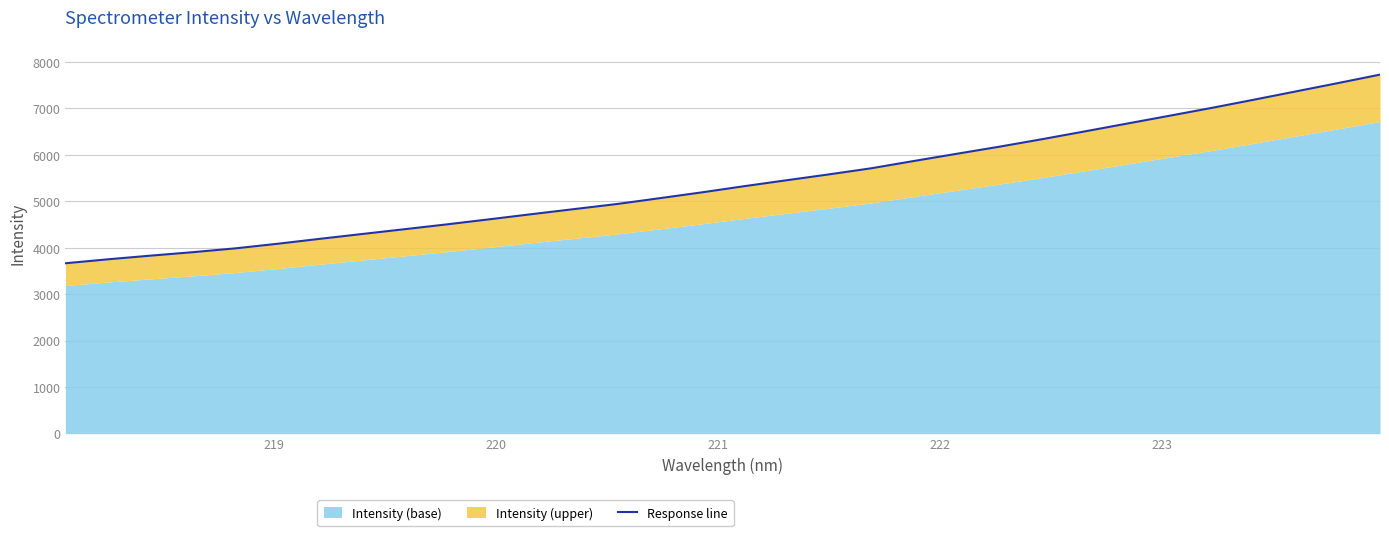

How many data points are above 5323?

16